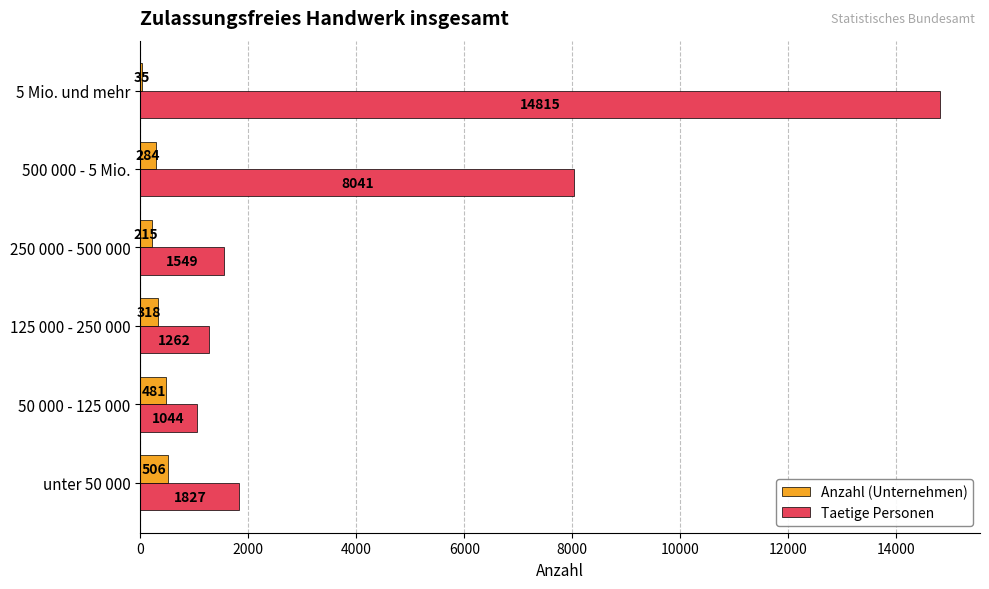

At which category is the sum across all series the highest?

5 Mio. und mehr